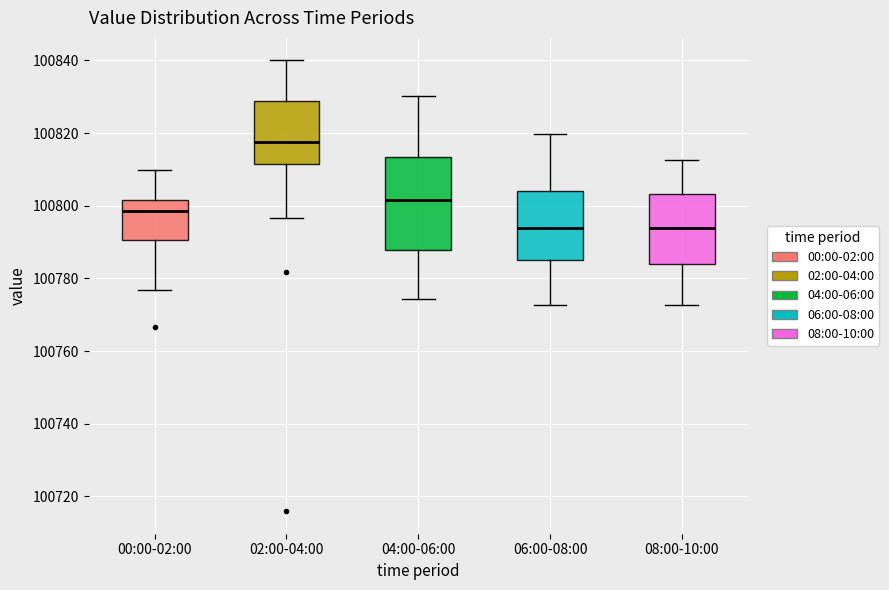

Reading left to right, transcribe this box plot: for each box, give where its median line is, the range the box spans, and where its two whiskers end, as read against the y-axis. The values are not printed on the chart, so give them approximately, as read against the axis.

00:00-02:00: median 100798, box 100790 to 100802, whiskers 100776 to 100810
02:00-04:00: median 100818, box 100812 to 100828, whiskers 100796 to 100840
04:00-06:00: median 100802, box 100788 to 100814, whiskers 100774 to 100830
06:00-08:00: median 100794, box 100786 to 100804, whiskers 100772 to 100820
08:00-10:00: median 100794, box 100784 to 100804, whiskers 100772 to 100812